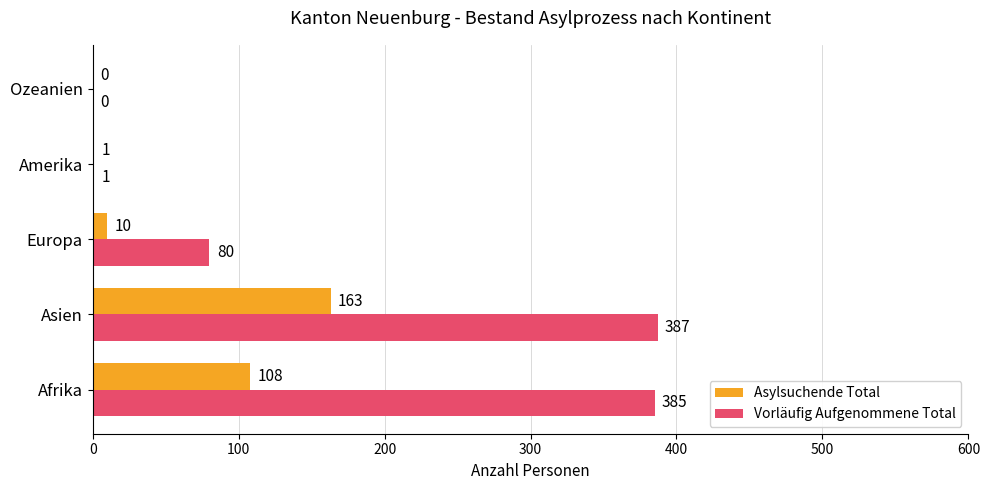

Between Afrika and Asien, which series saw the biggest shift?

Asylsuchende Total